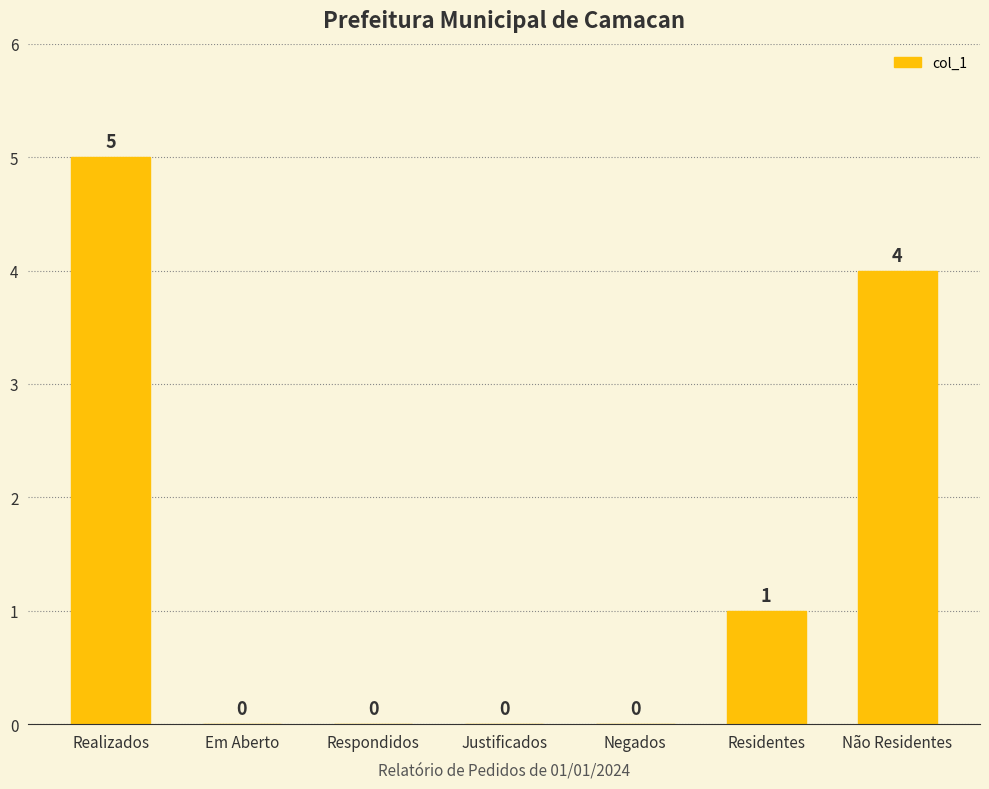

True or false: the data shows 1 at Residentes.

True